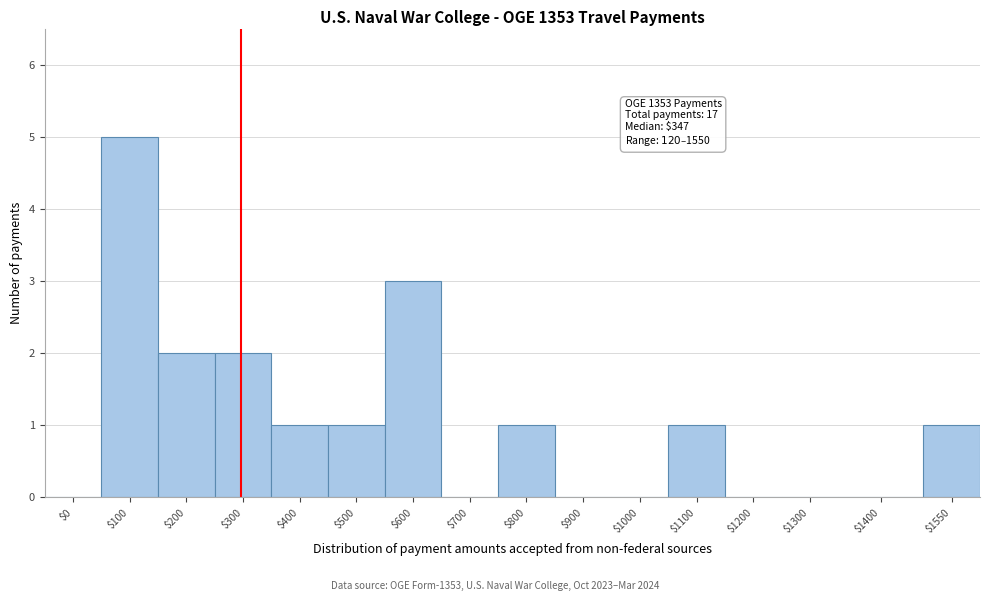

The value at $1550 is 0. True or false?

False